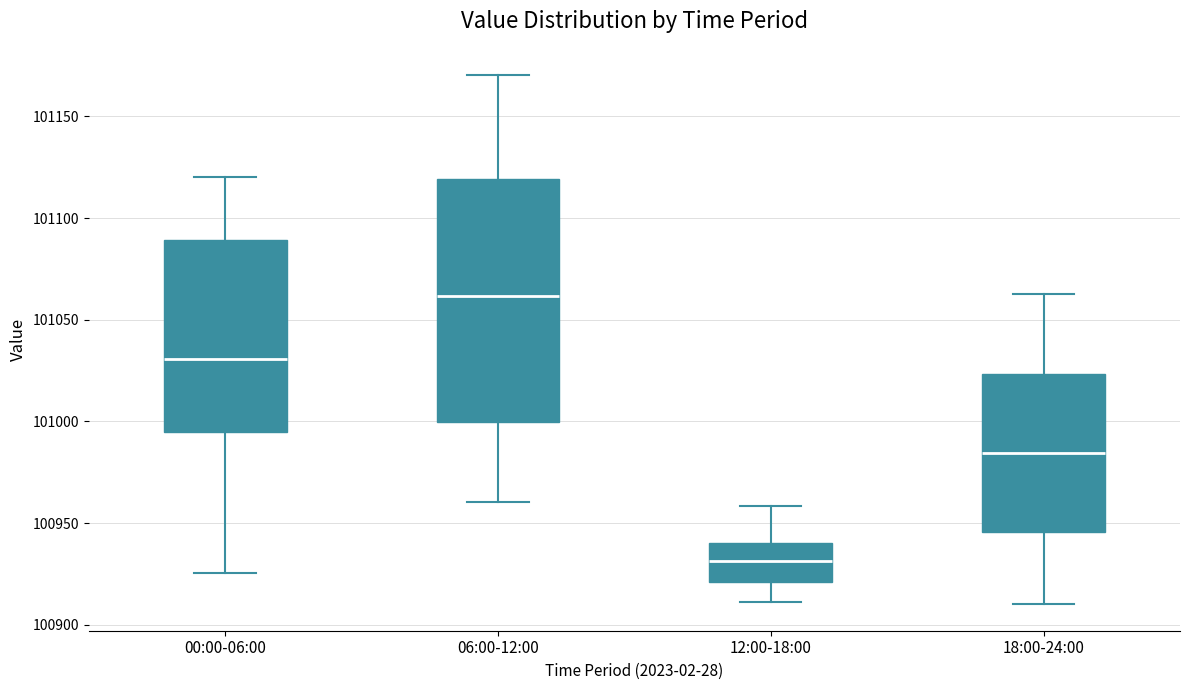

Where is the lower edge of the box for 00:00-06:00 on the y-axis? The values are not printed on the chart, so give them approximately, as read against the axis.

100995